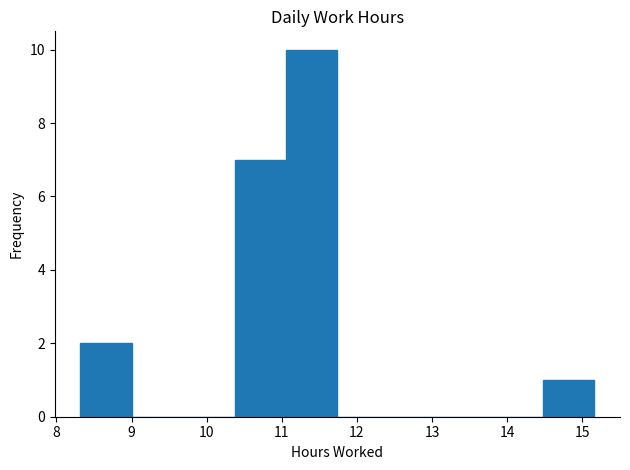

How tall is the bar that spans 10.4 to 11.1 on the x-axis? Neither the bar edges nor the heights are printed on the chart, so give them approximately, as read against the axes.

7